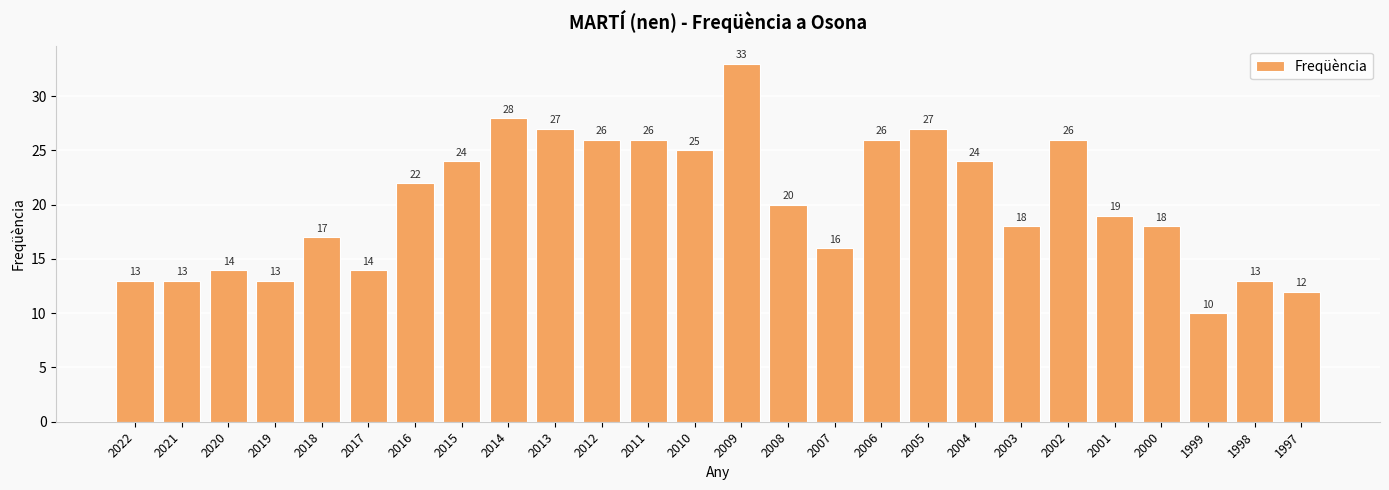

What is the sum of all values?

524